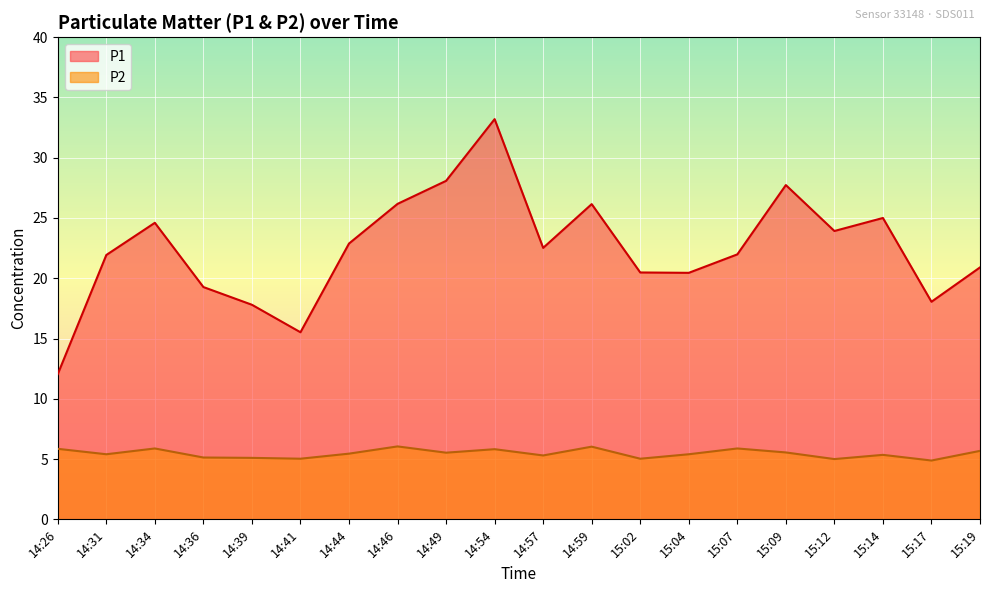

The value of P1 at 14:41 is 15.5. True or false?

True